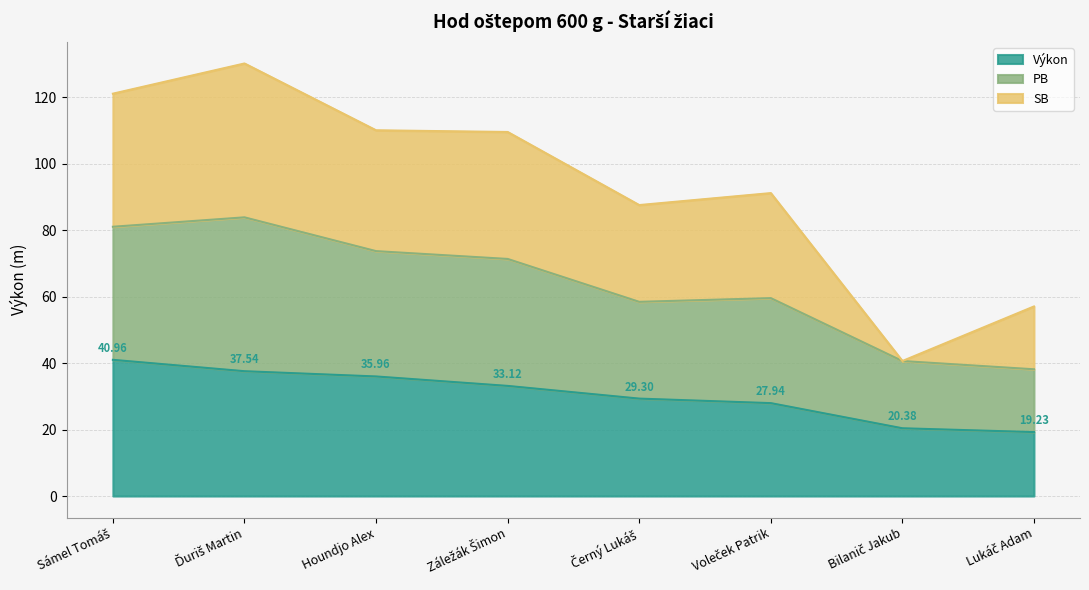

What is the value of the Výkon point at the 7th from the left?

20.4